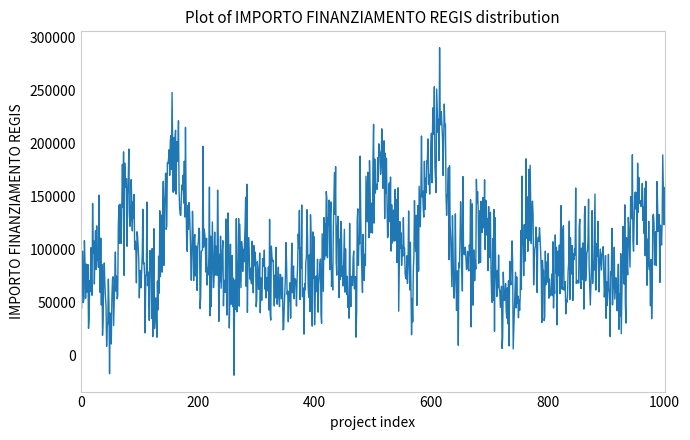

What is the minimum value shown in the chart?

-18114.3